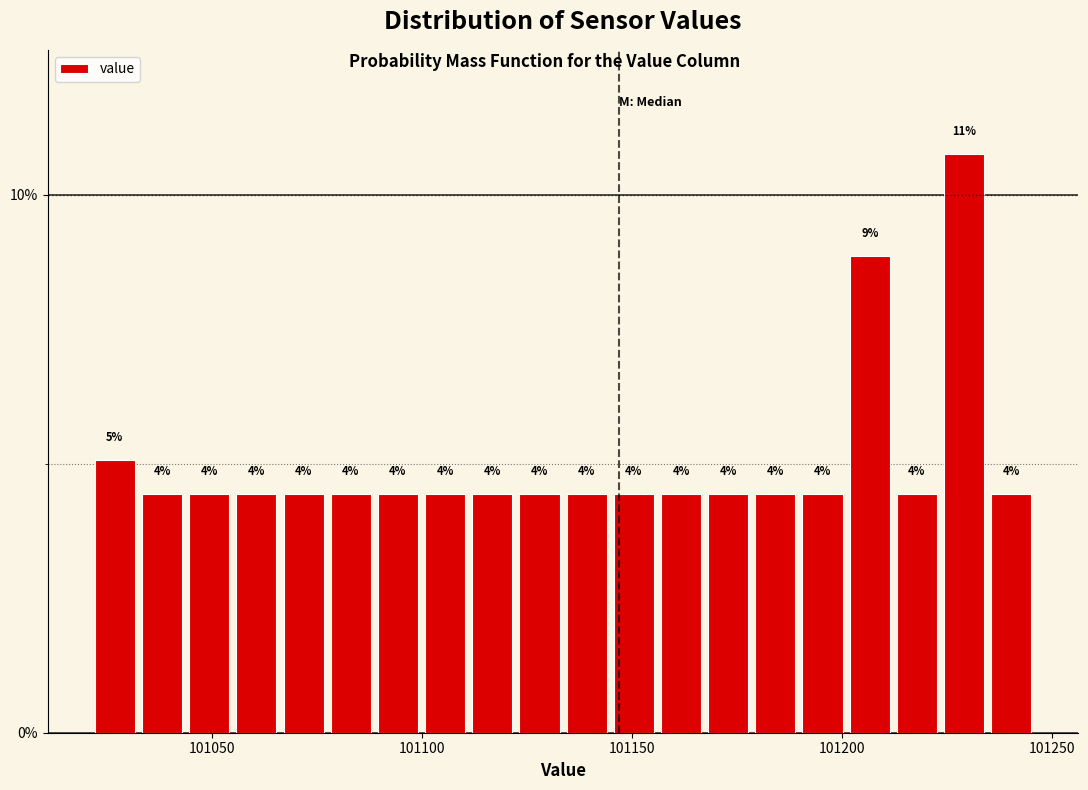

Around what value on the x-axis is the tallest bar? Give the approximate position of its centre, as read against the axis.

101230